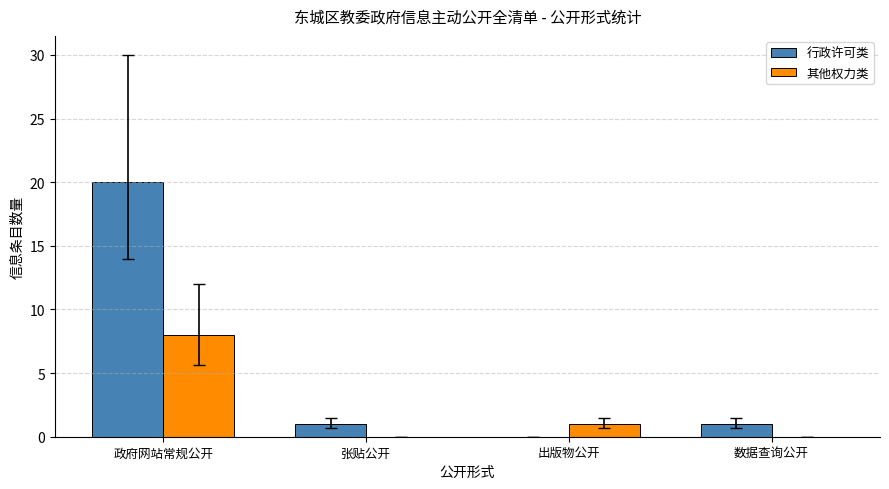

Does the chart contain stacked bars?

No